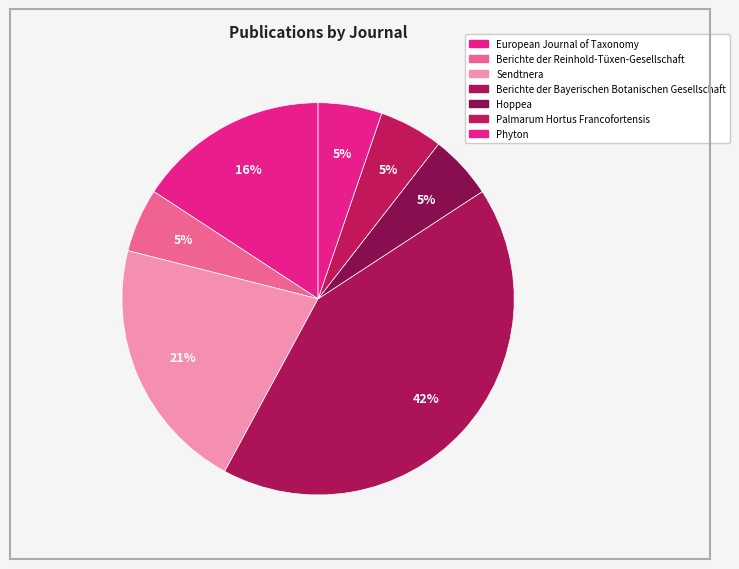

How many segments does this pie chart have?

7